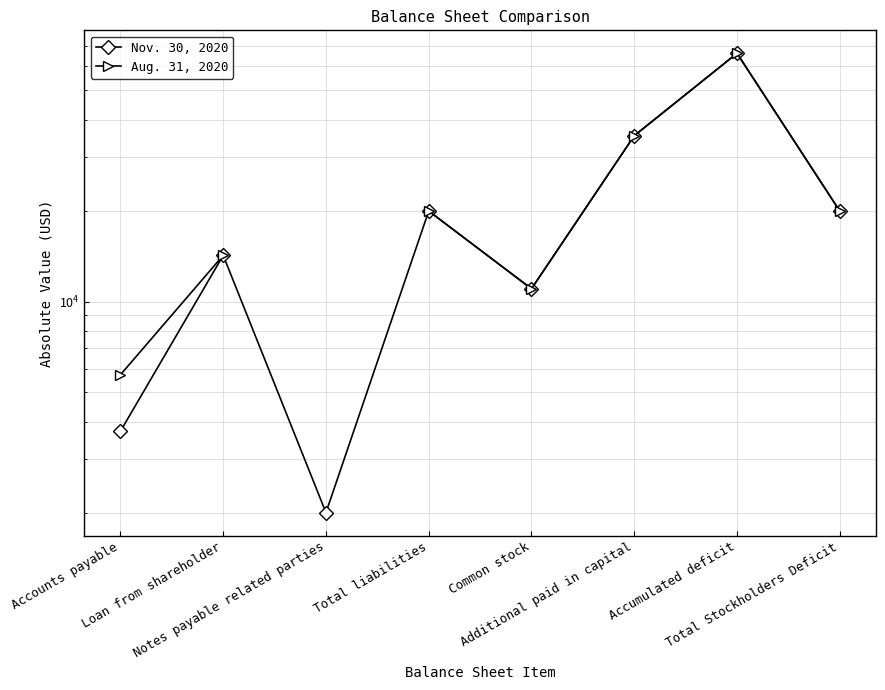

What position from the left is Notes payable related parties?

3